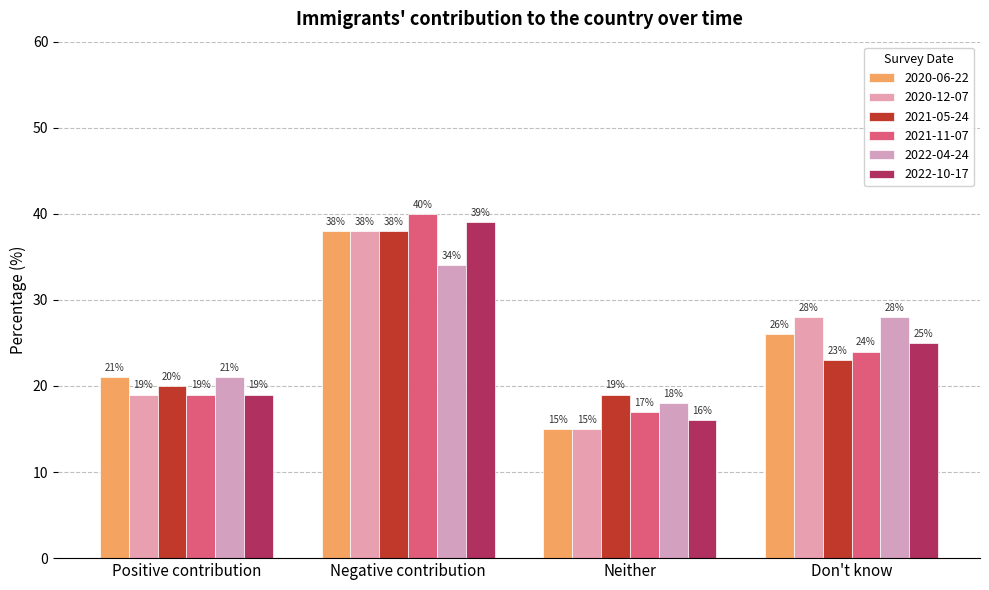

Are the bars horizontal?

No